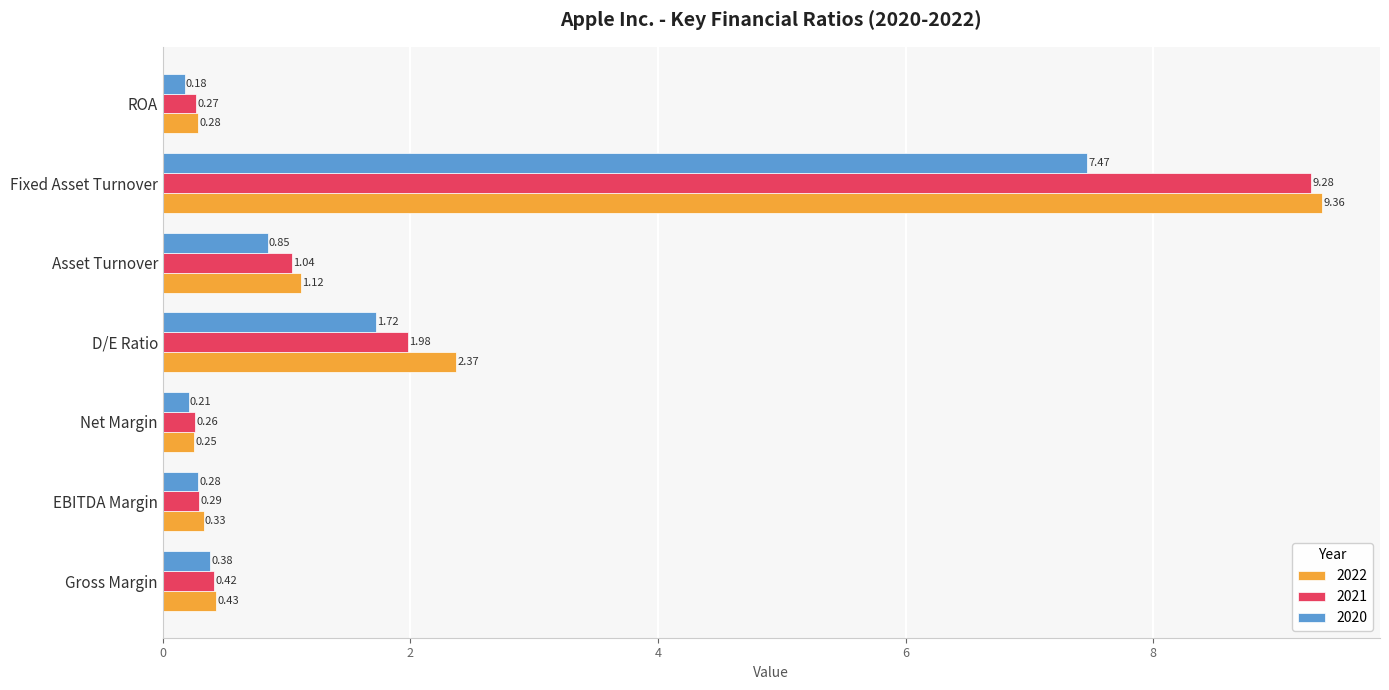

Rank the series by their maximum value, from lowest to highest.

2020, 2021, 2022